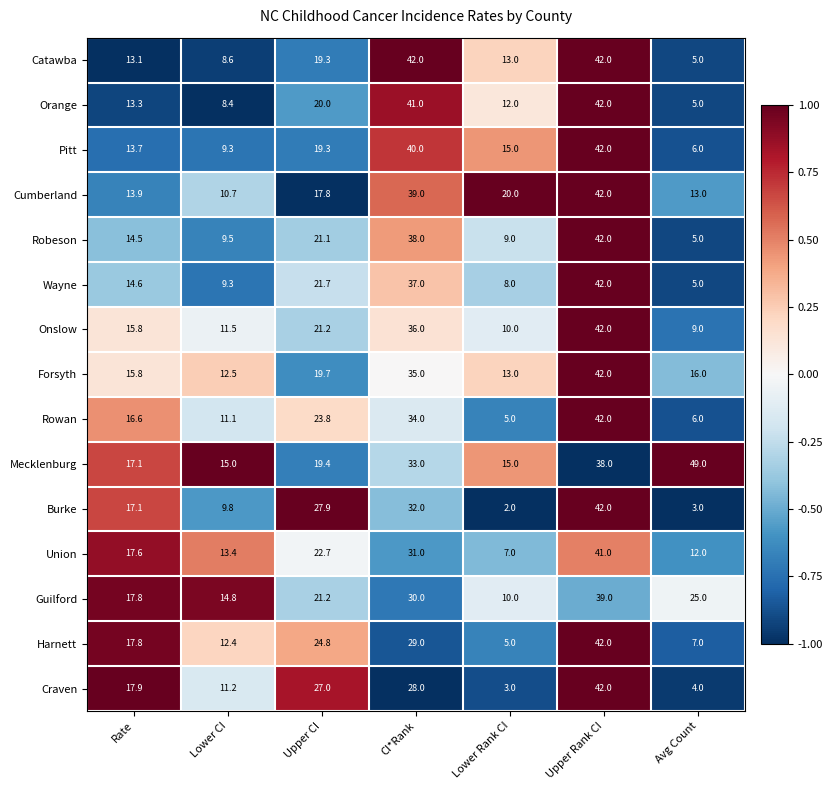

The Union series shows 5.6 at Avg Count. True or false?

False